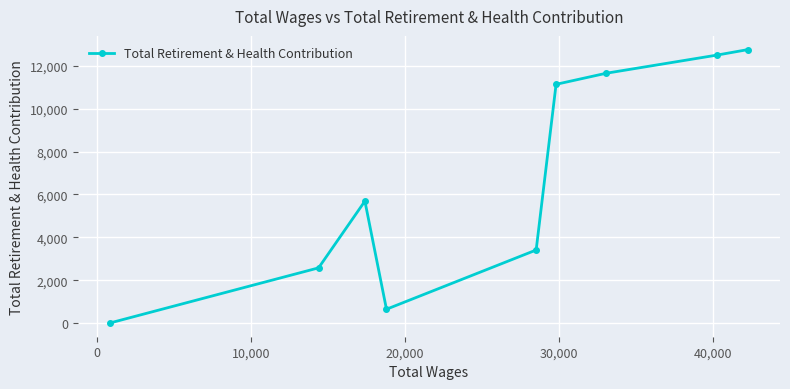

What is the average value?

6706